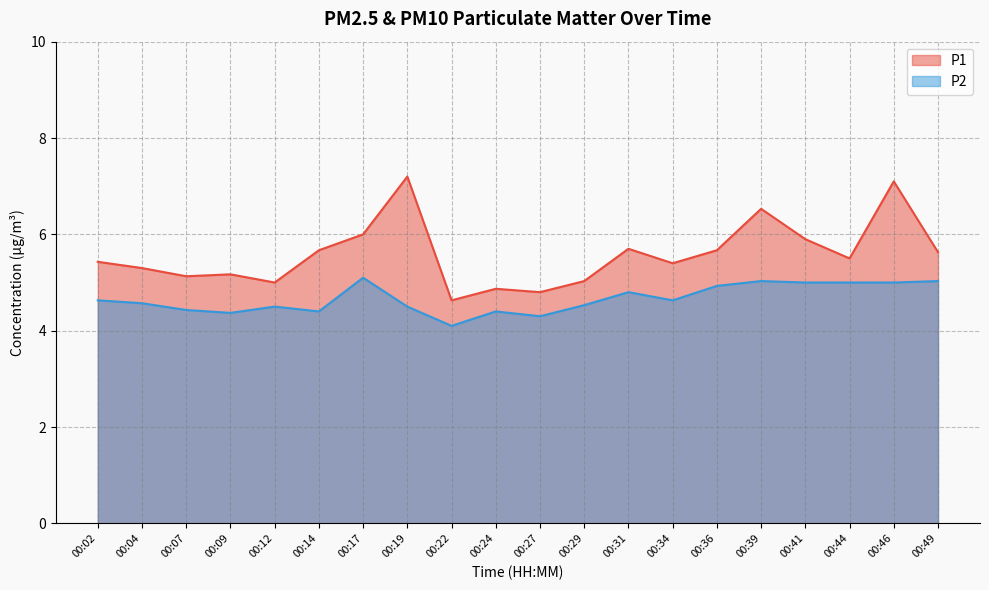

The value of P2 at 00:44 is 5.0. True or false?

True